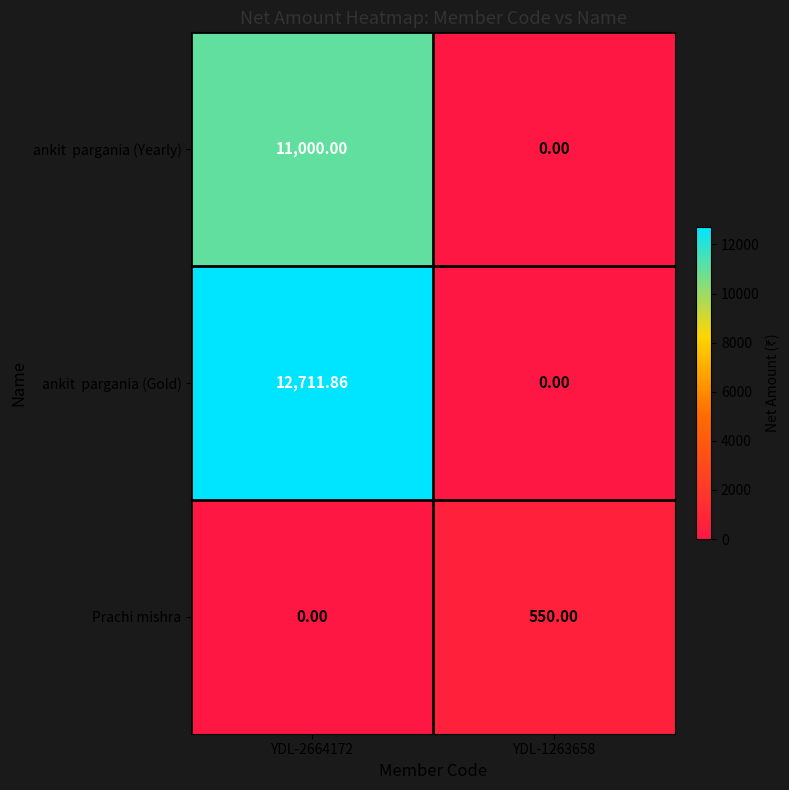

How many series are shown in this chart?

3